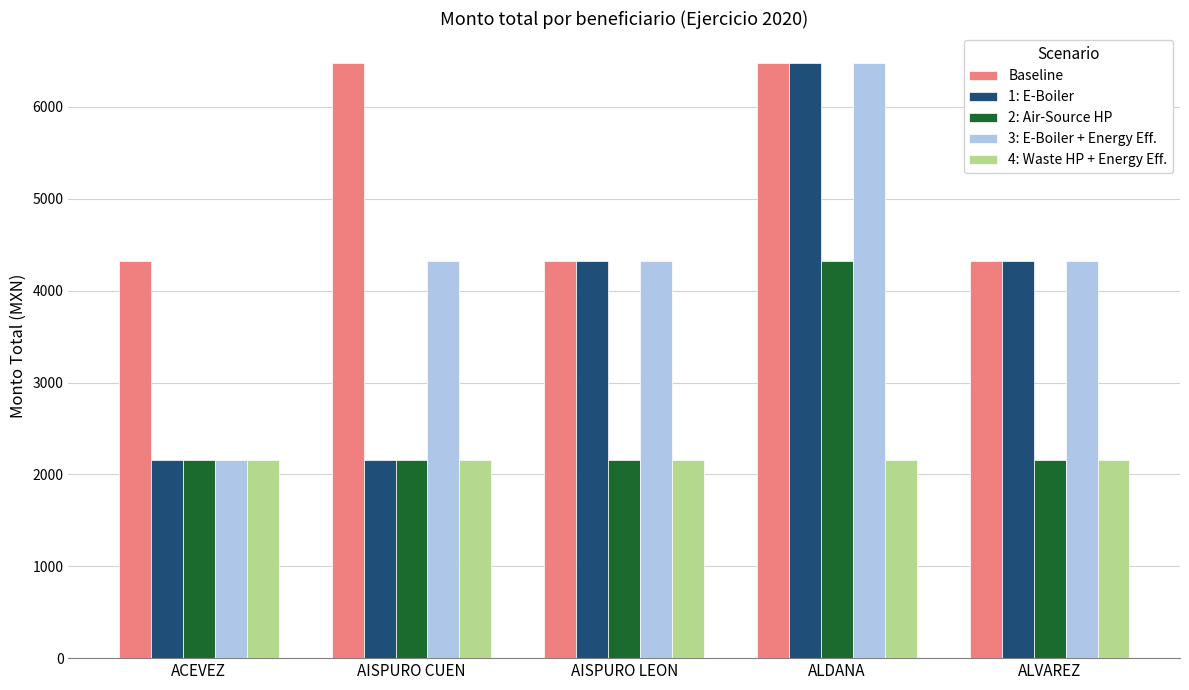

What are all the series names shown in the legend?

Baseline, 1: E-Boiler, 2: Air-Source HP, 3: E-Boiler + Energy Eff., 4: Waste HP + Energy Eff.